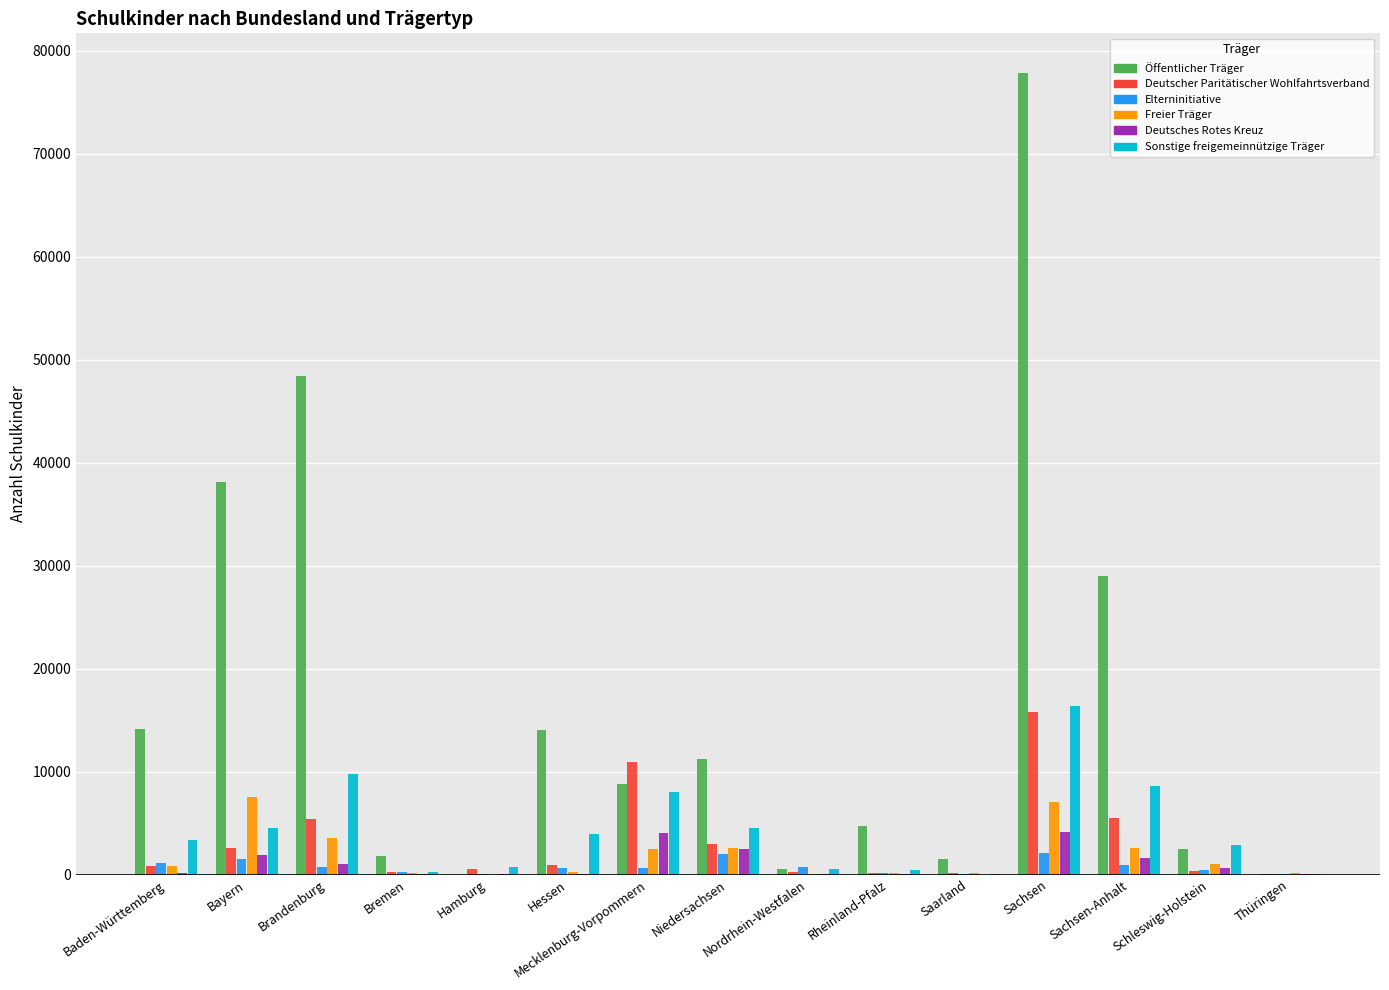

Which series changed the most between Bayern and Mecklenburg-Vorpommern?

Öffentlicher Träger